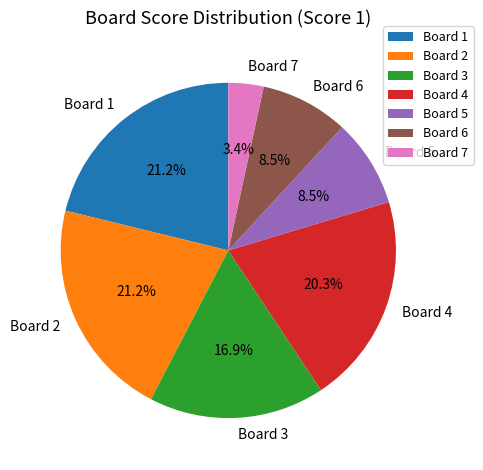

Does Board 6 account for over 50% of the chart?

No